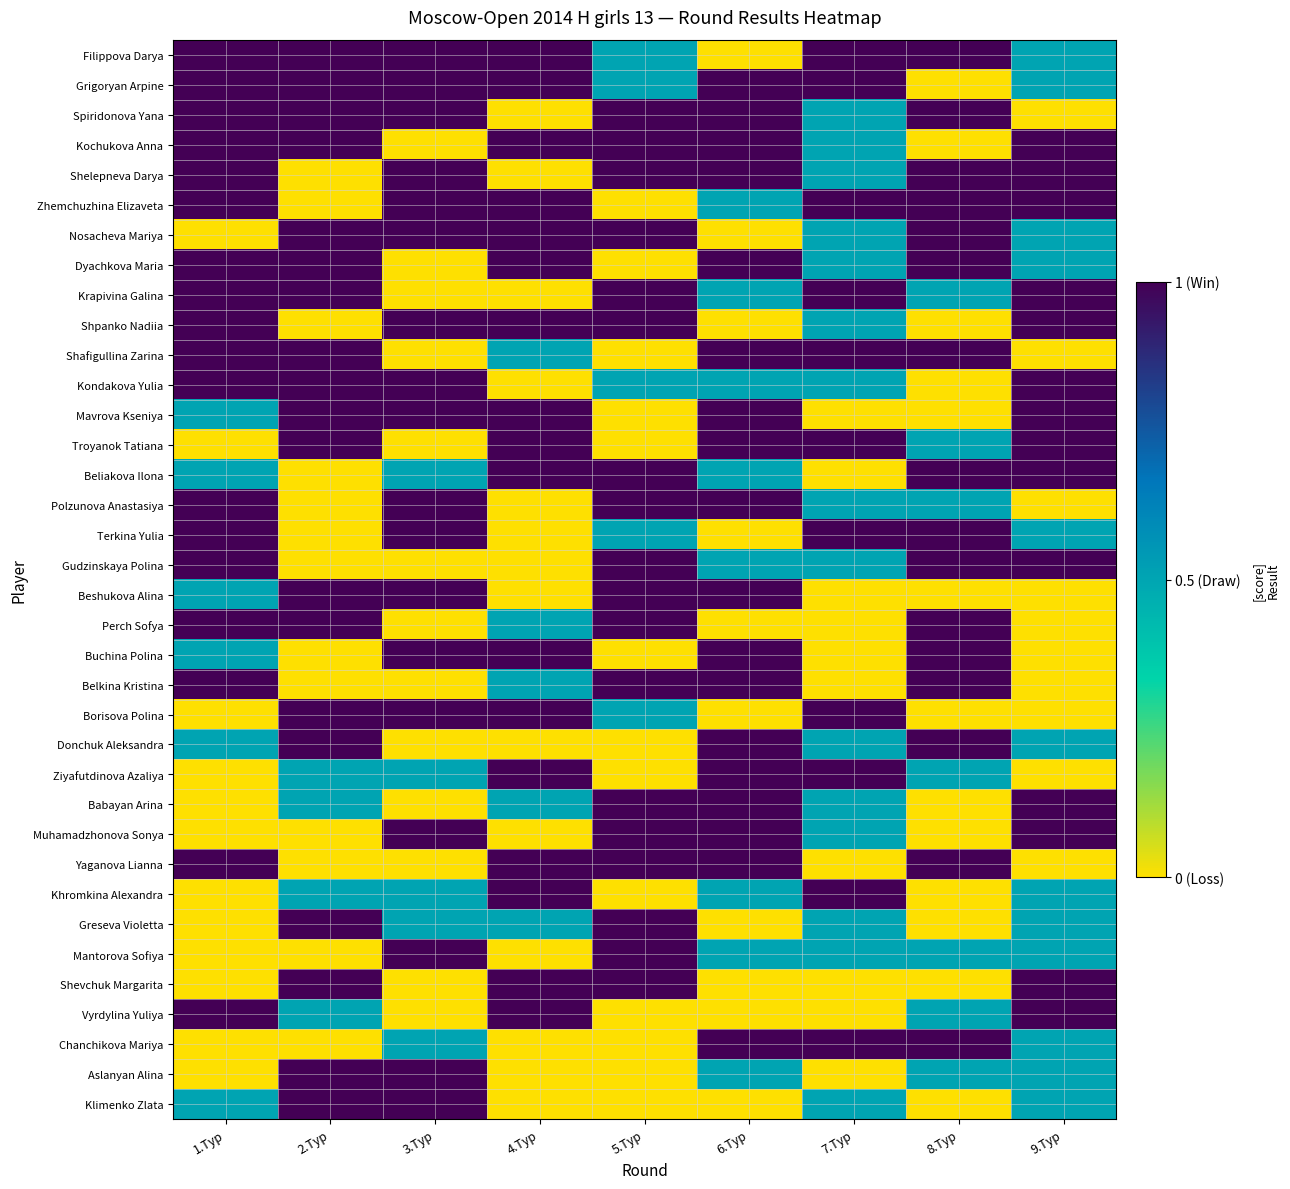

What is the difference between the highest and lowest values at 1.Тур?

1.0